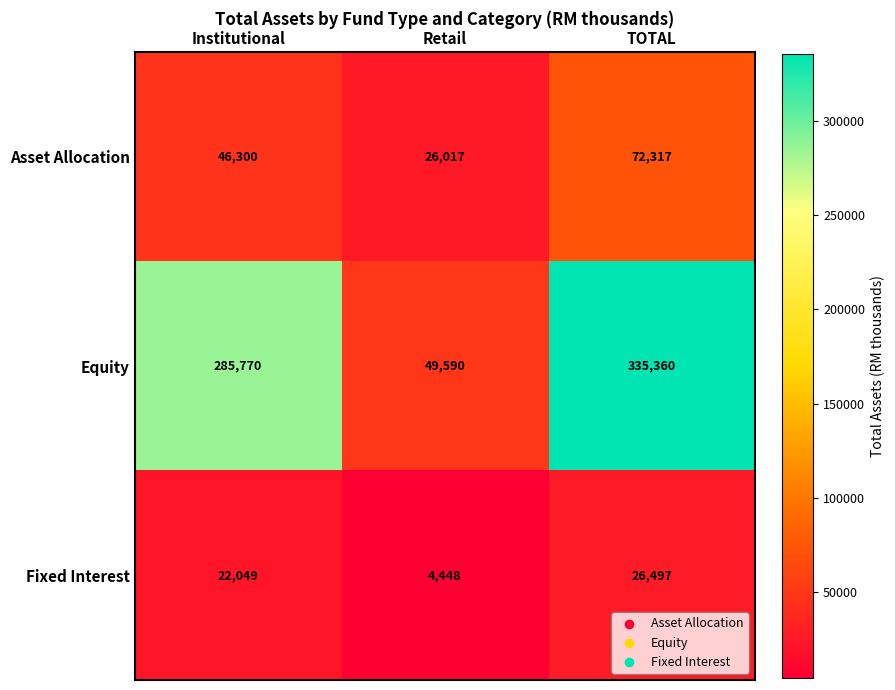

Reading right to left, extract all data points from this chart.

Asset Allocation: 72317	26017	46300
Equity: 335360	49590	285770
Fixed Interest: 26497	4448	22049